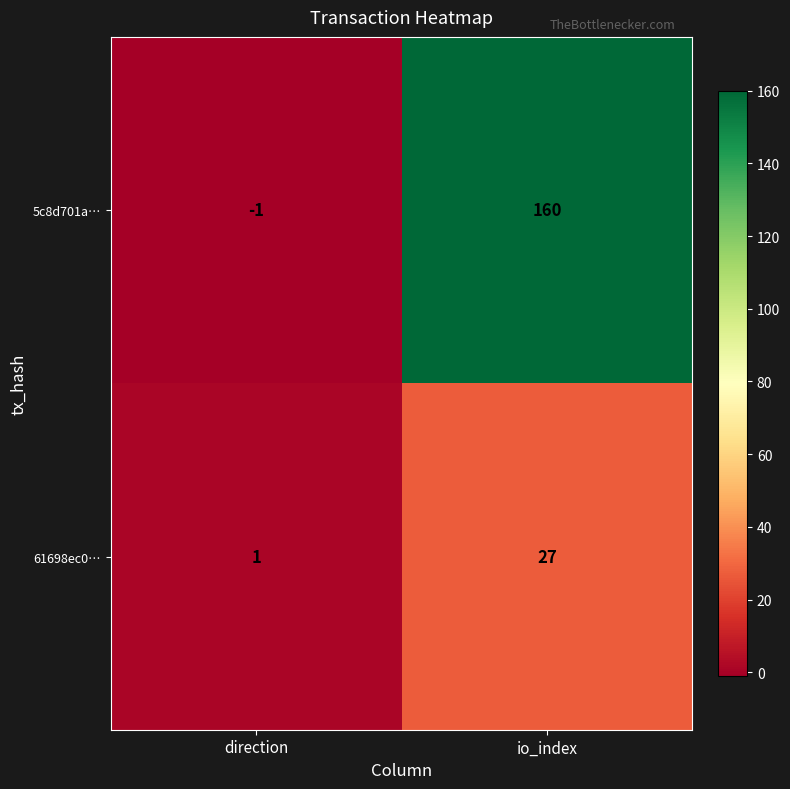

What is the difference between the maximum and minimum values in the 5c8d701a… series?

161